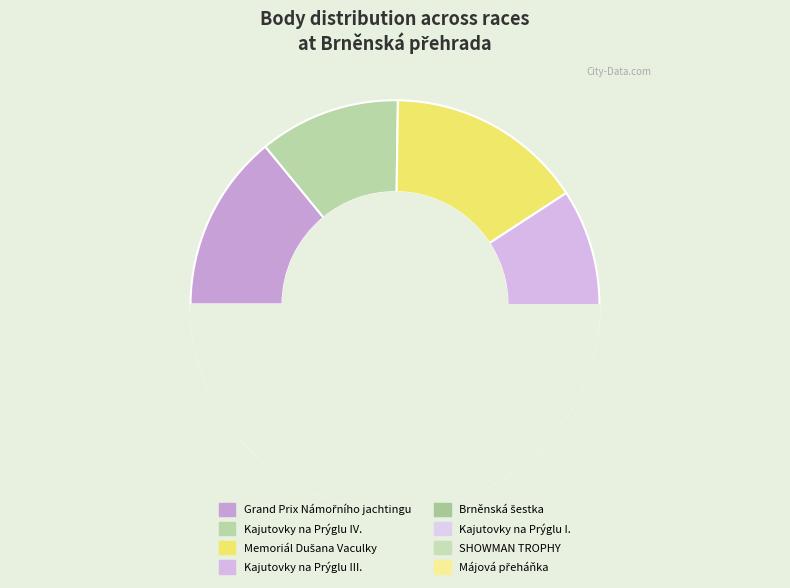

Count the number of slices in the pie.

8